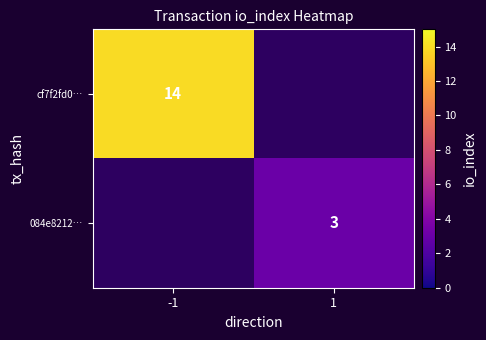

True or false: cf7f2fd0… has a value of 6 at -1.

False